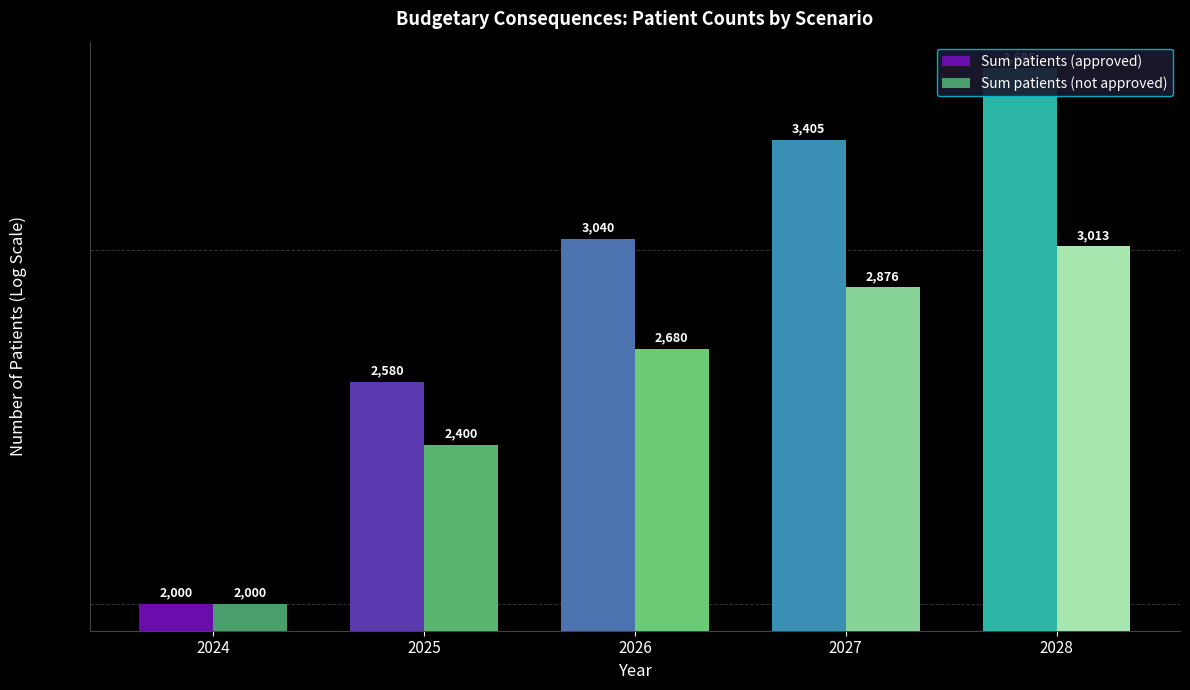

Which category has the highest value in the Sum patients (approved) series?

2028